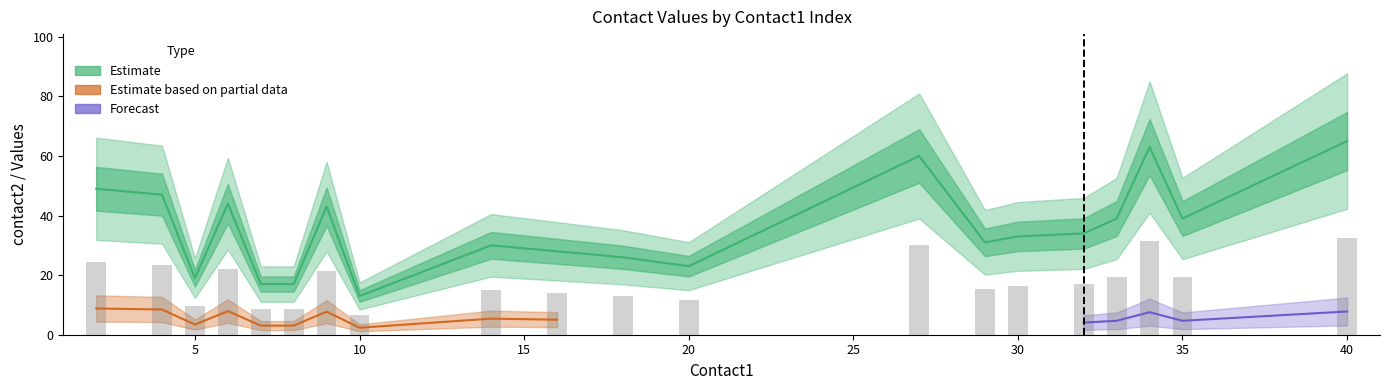

What is the difference between the second highest and minimum values in the contact2 series?

50